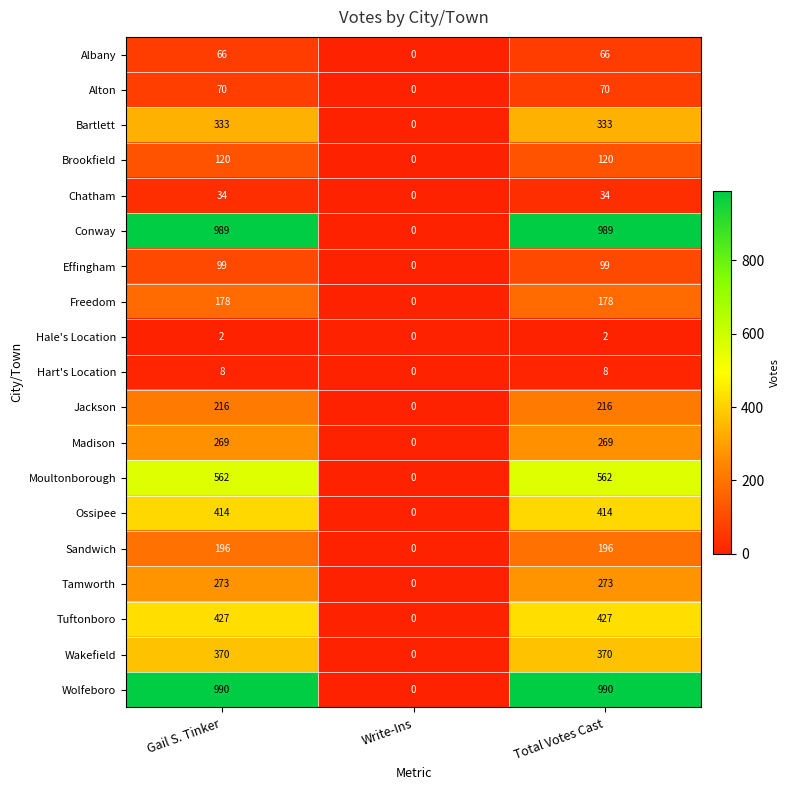

At how many categories does at least one series exceed 911?

2